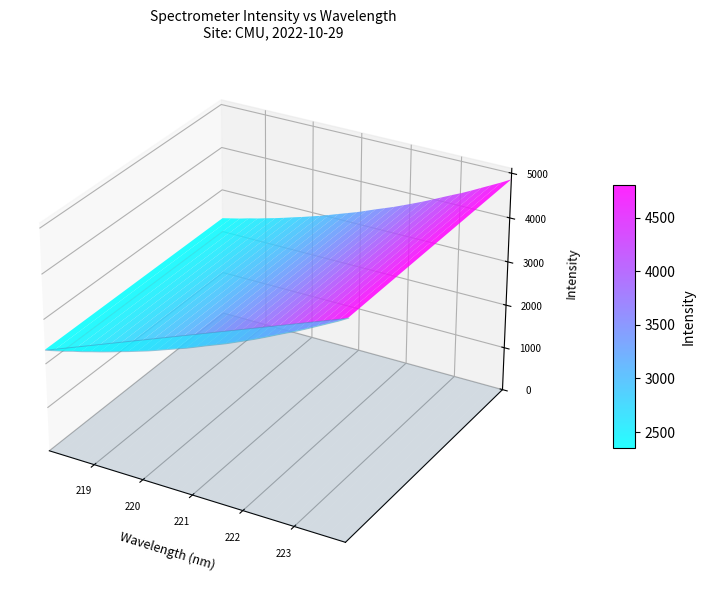

Reading right to left, transcribe all the data shown in this chart.

223.9802=4864.0	223.7895=4741.8	223.5987=4629.8	223.408=4517.9	223.2172=4404.9	223.0264=4296.2	222.8355=4197.1	222.6447=4094.7	222.4538=3990.9	222.263=3889.9	222.0721=3794.6	221.8812=3702.6	221.6902=3610.2	221.4993=3526.9	221.3083=3445.0	221.1174=3358.2	220.9264=3273.2	220.7354=3198.0	220.5444=3122.8	220.3533=3046.2	220.1623=2971.0	219.9712=2904.7	219.7801=2836.9	219.589=2774.3	219.3979=2709.3	219.2067=2647.1	219.0156=2590.6	218.8244=2530.8	218.6332=2480.6	218.442=2420.7	218.2508=2371.3	218.0596=2321.9